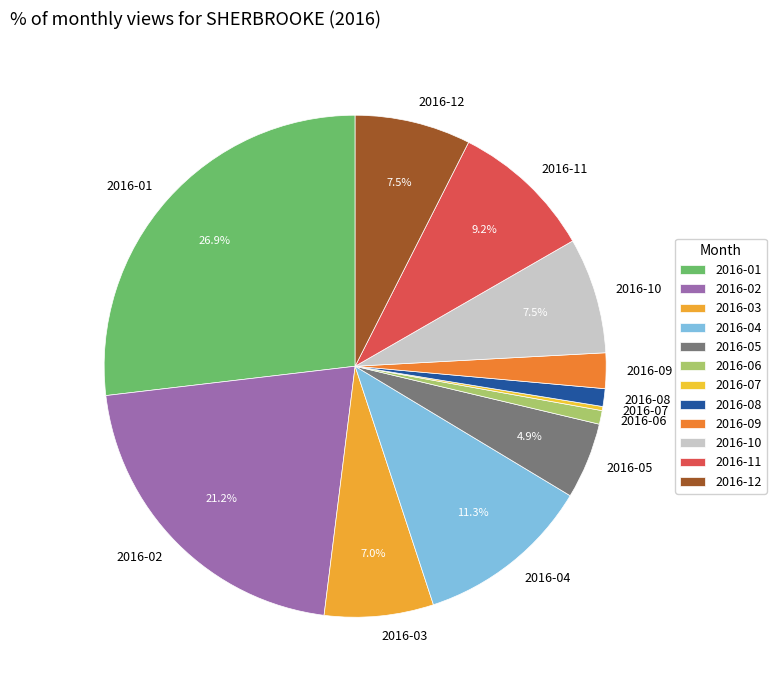

Combined, do 2016-12 and 2016-01 account for over 50%?

No